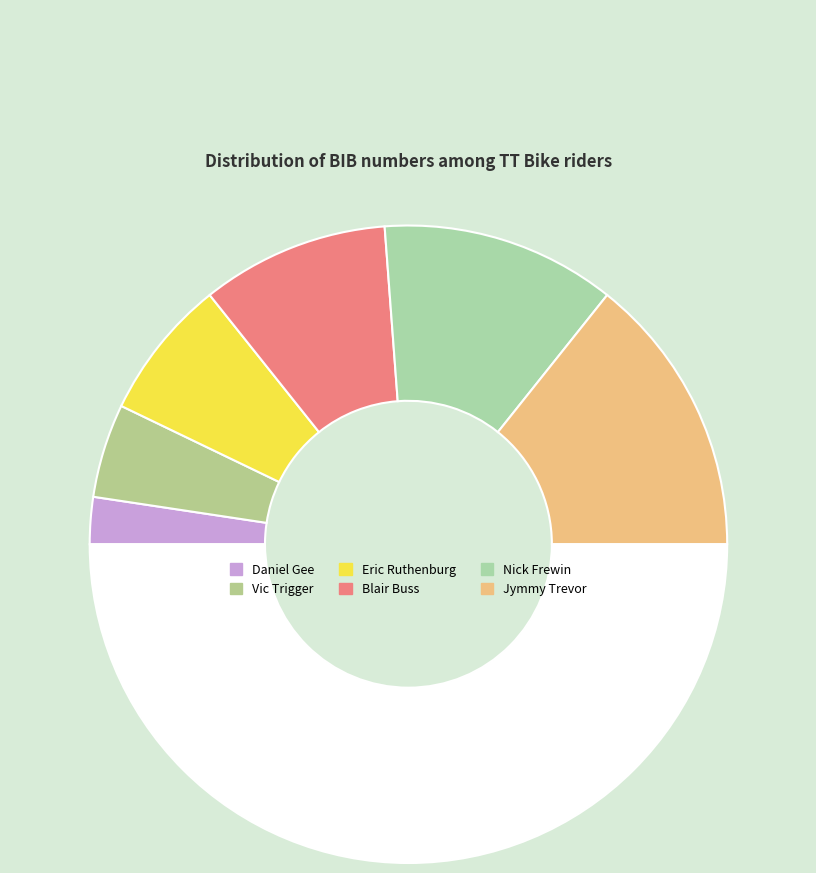

To the nearest percent, what is the difference between the largest and smallest slice percentages?

24%